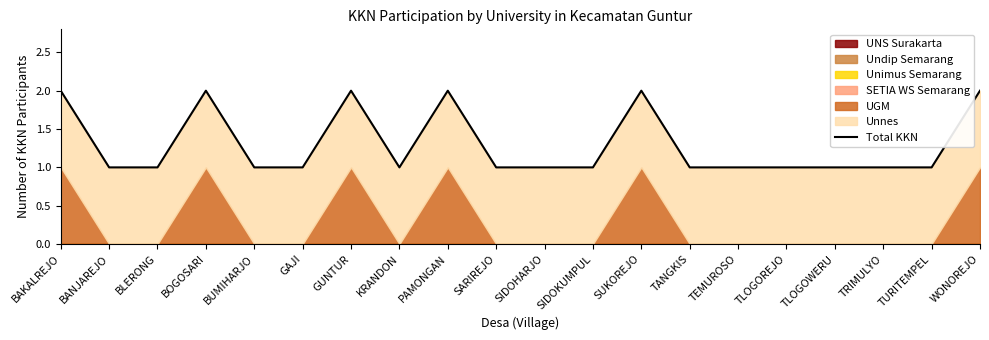

True or false: the data shows 1 at BLERONG.

False